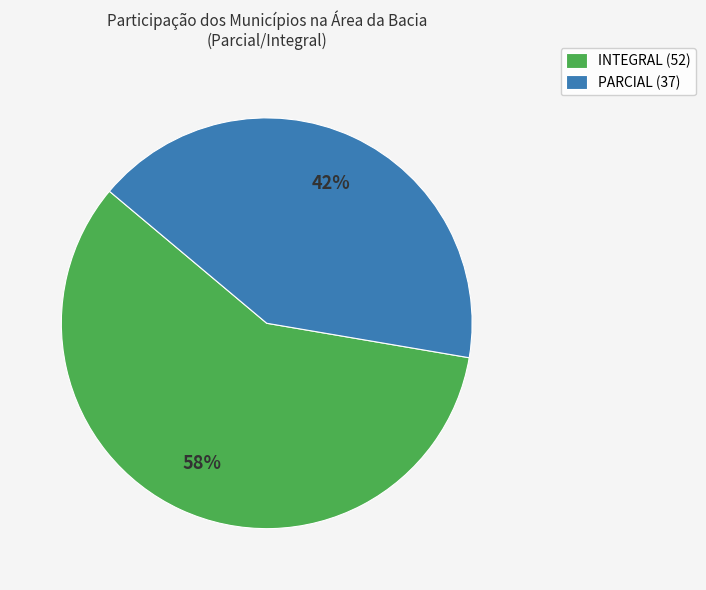

What percentage is the PARCIAL slice, to the nearest percent?

42%